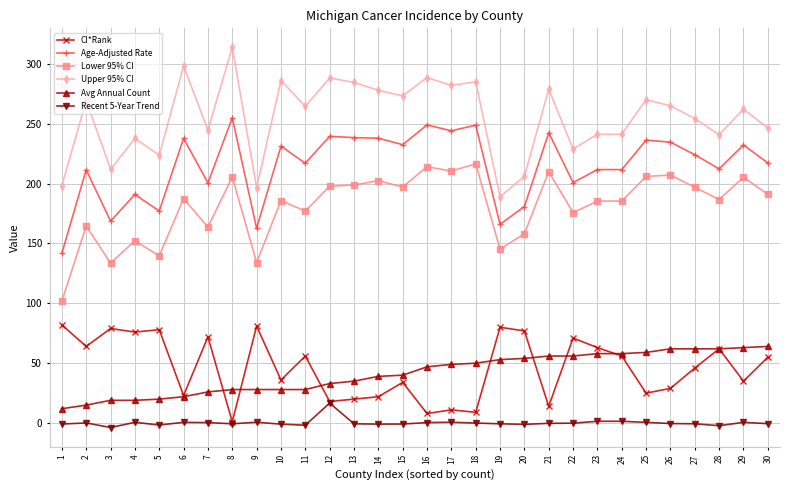

Is it true that Upper 95% CI equals 246.4 at 30?

True